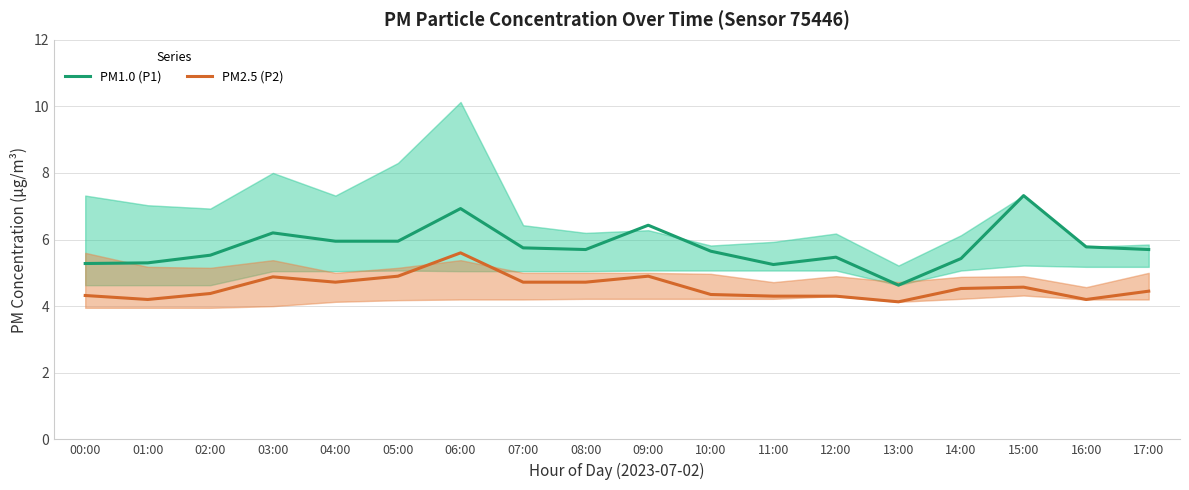

Between 01:00 and 12:00, which series saw the biggest shift?

PM1.0 (P1)